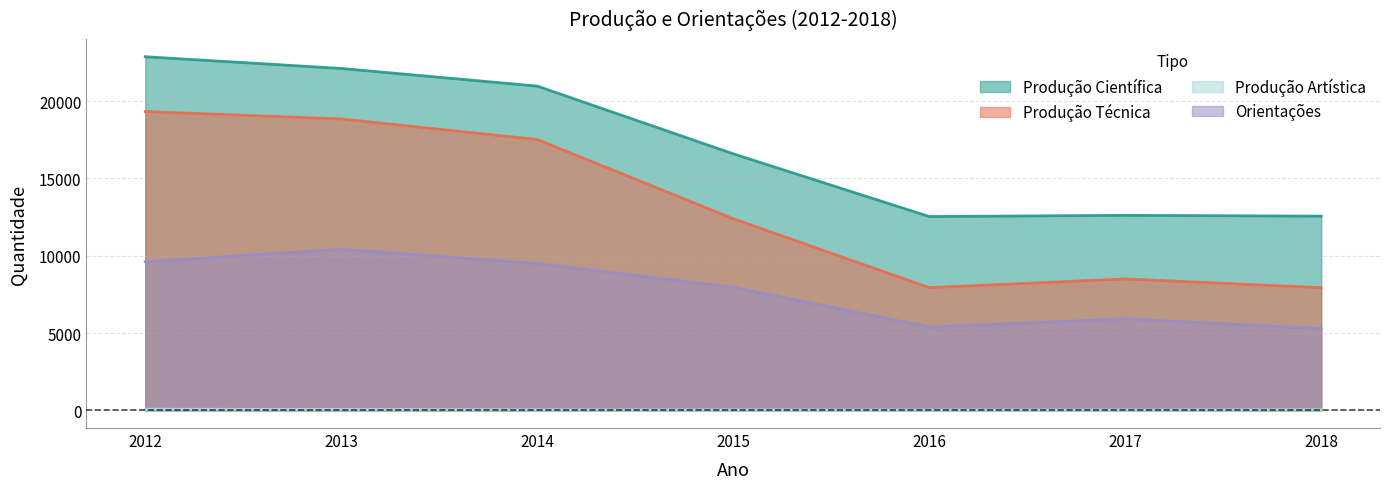

Which series has the largest total across all categories?

Produção Científica